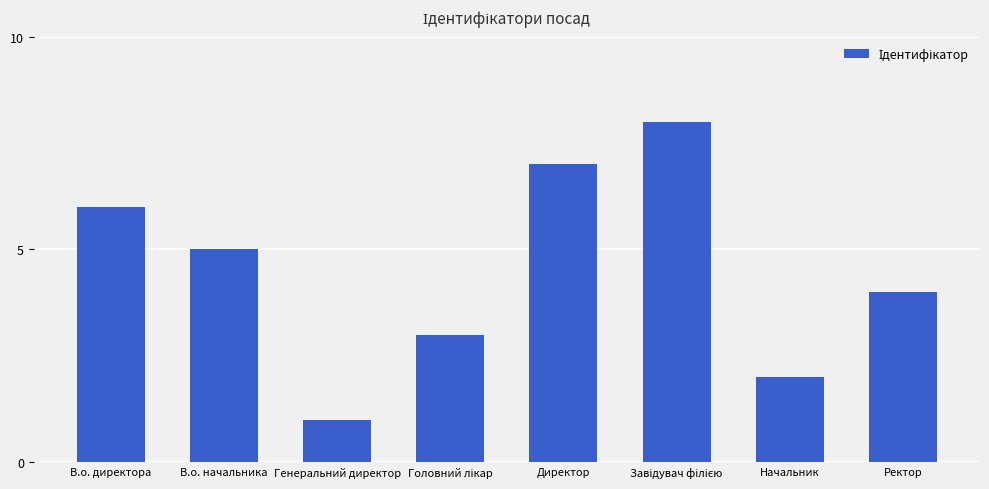

What is the greatest value displayed?

8